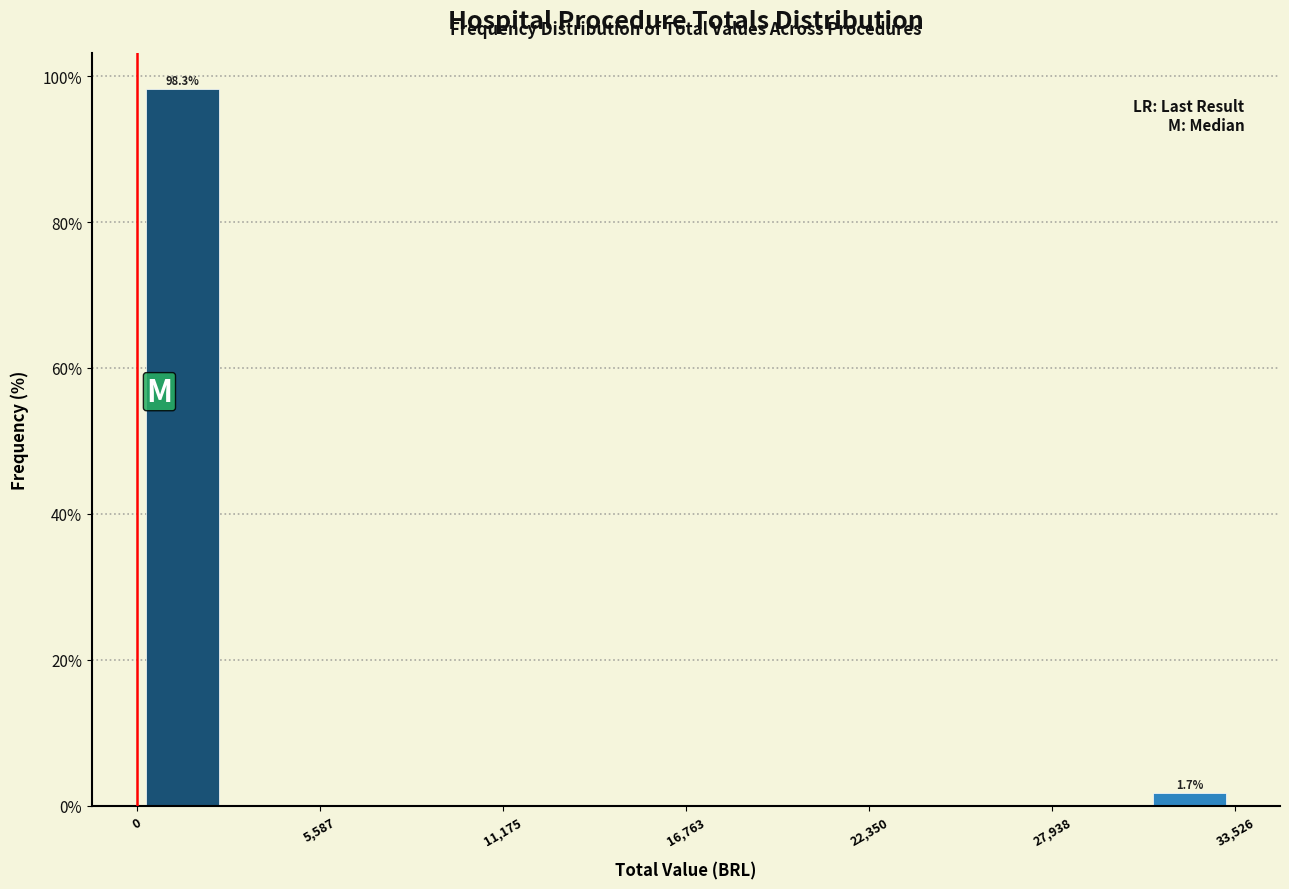

Around what value on the x-axis is the tallest bar? Give the approximate position of its centre, as read against the axis.

1000